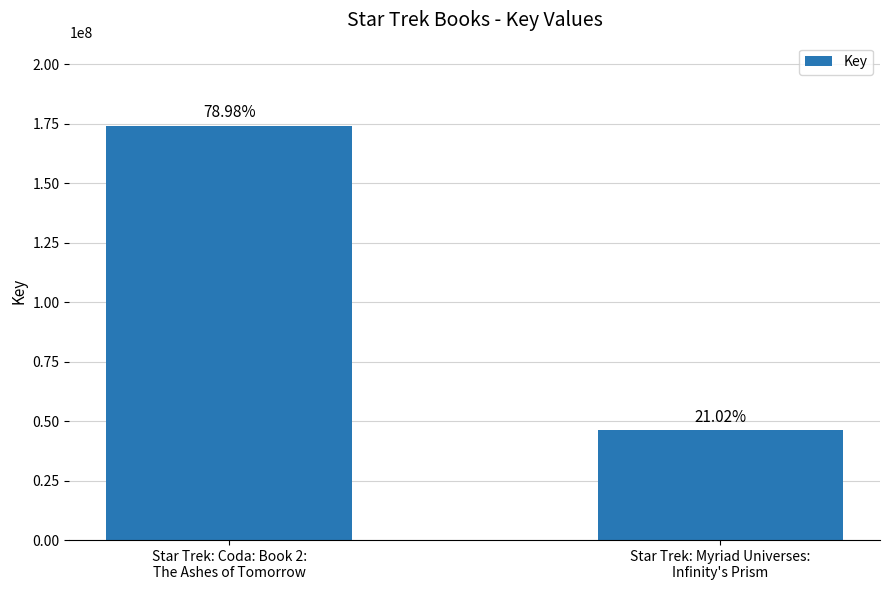

Is it true that the value at Star Trek: Myriad Universes:
Infinity's Prism is 46354472?

True